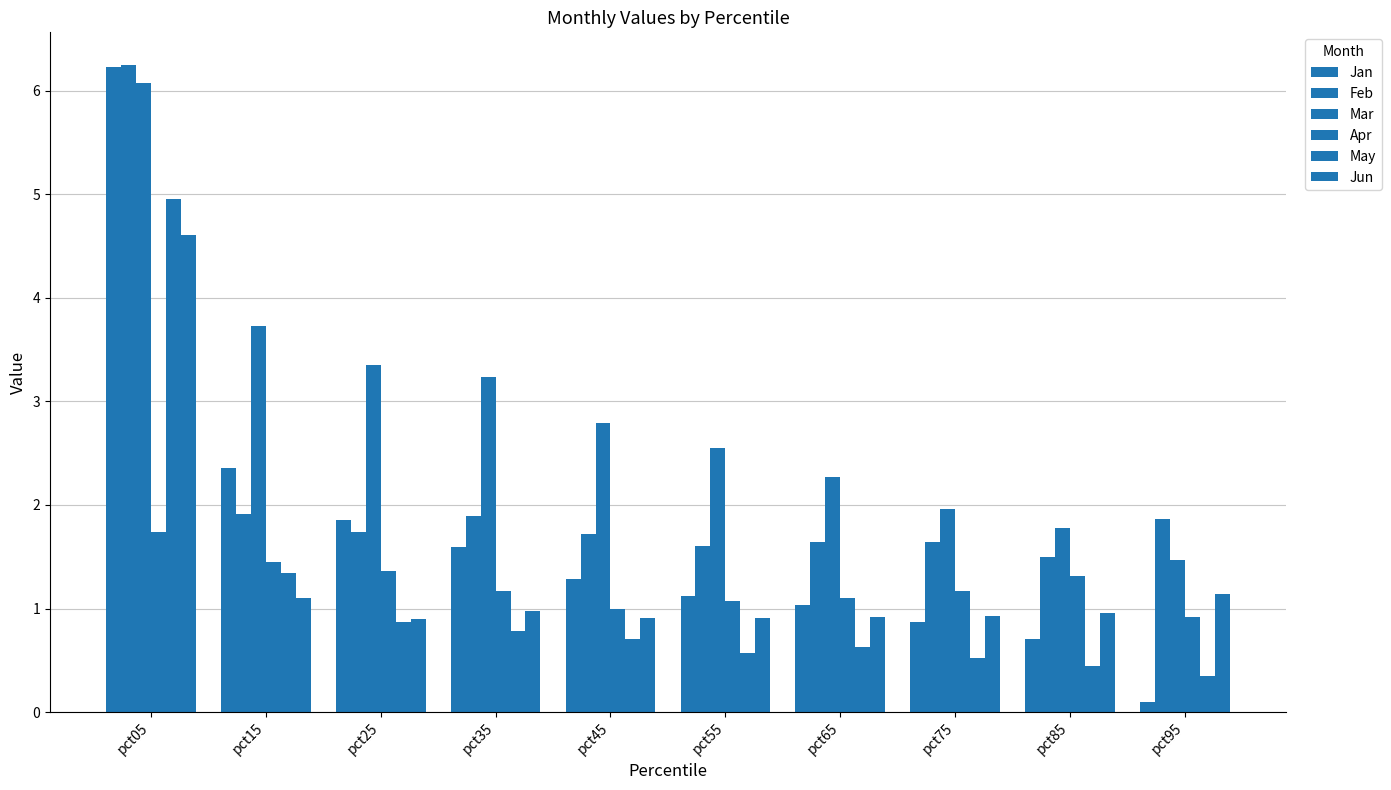

The value of Feb at pct35 is 1.0. True or false?

False